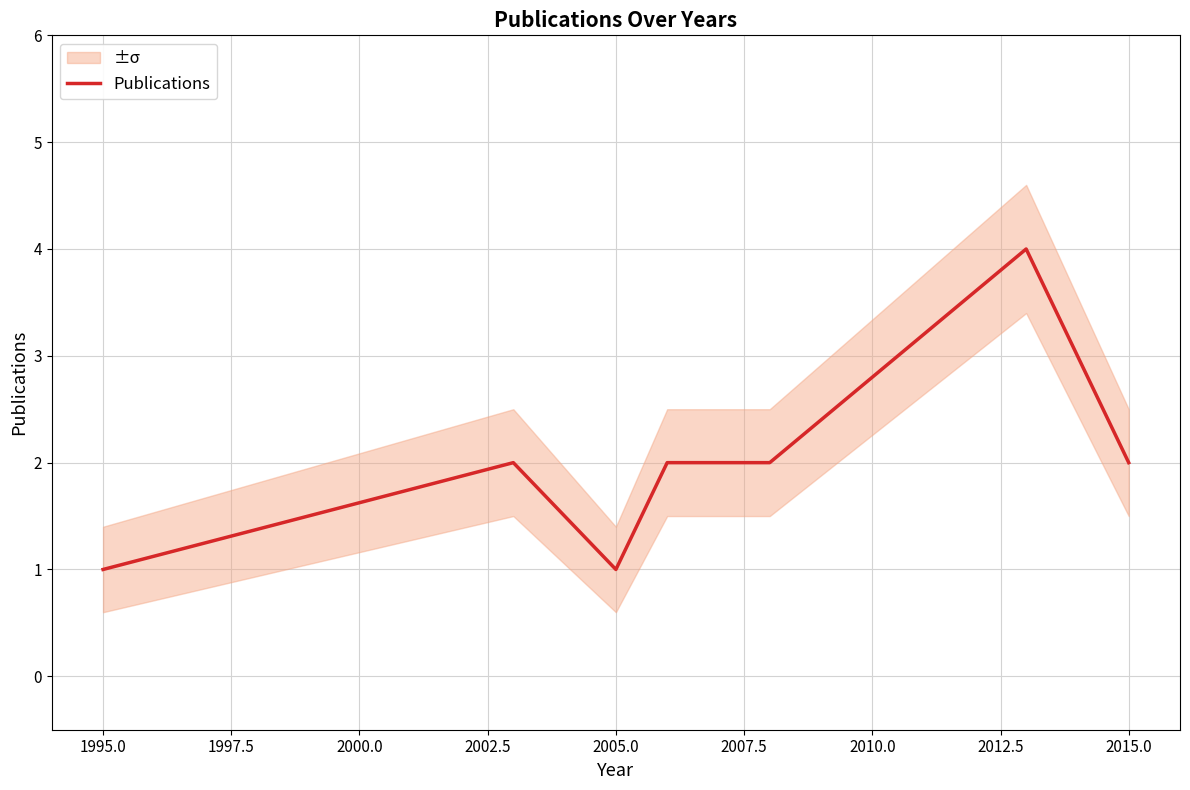

What is the highest value of the Publications series?

4